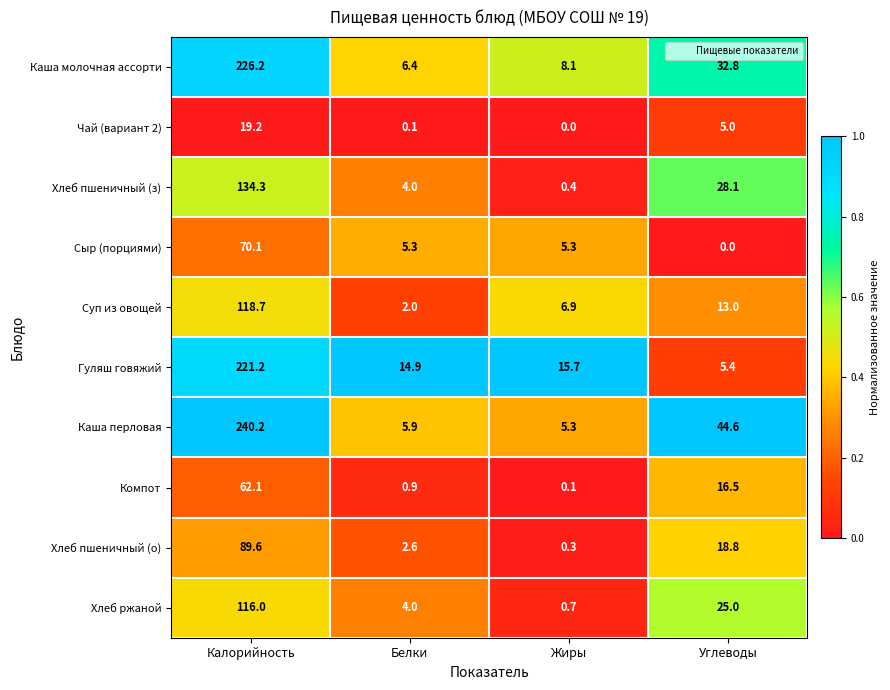

What is the maximum value shown in the chart?

240.2